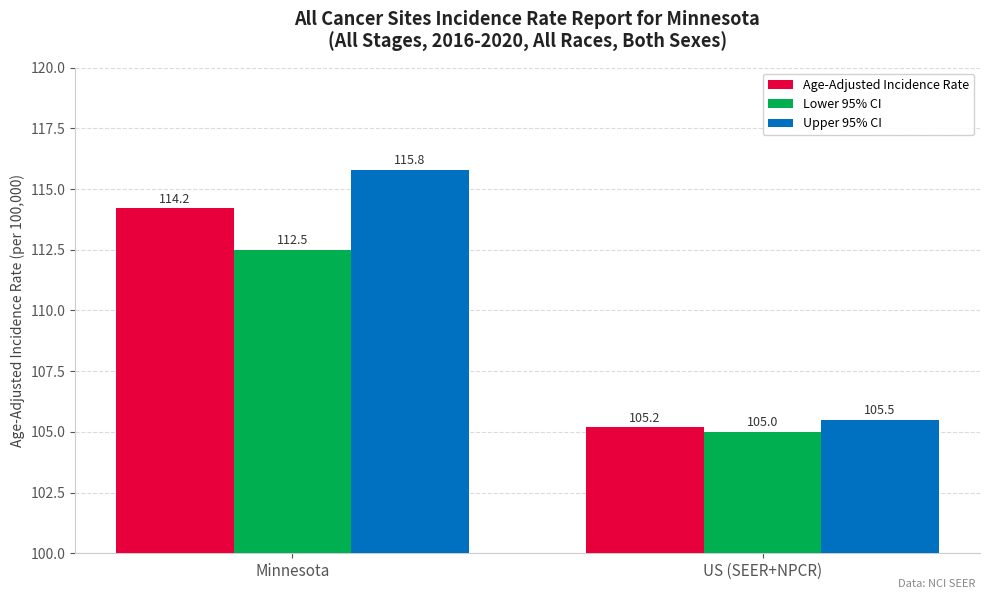

Reading right to left, transcribe all the data shown in this chart.

Age-Adjusted Incidence Rate: 105.2	114.2
Lower 95% CI: 105.0	112.5
Upper 95% CI: 105.5	115.8